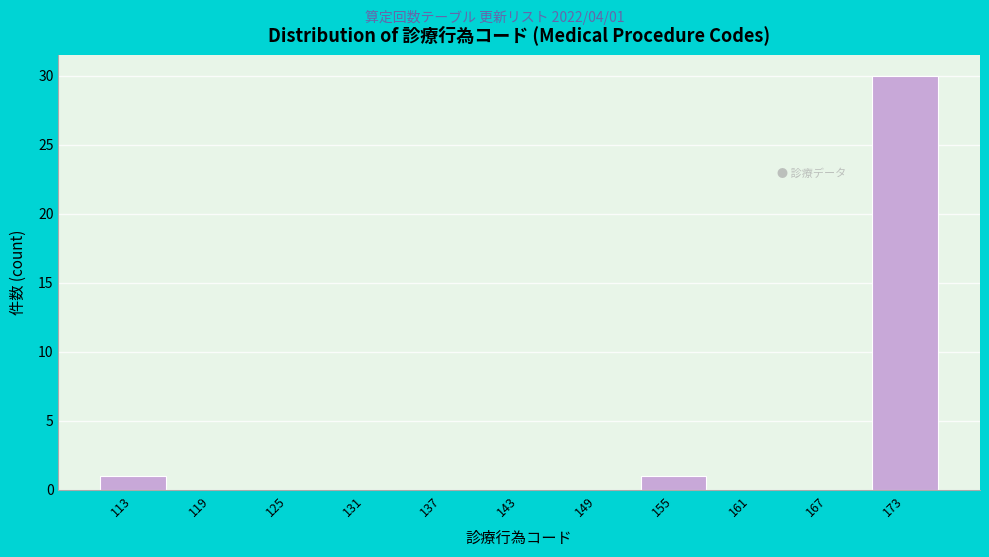

Reading left to right, list all the values displayed in this chart.

113=1	119=0	125=0	131=0	137=0	143=0	149=0	155=1	161=0	167=0	173=30